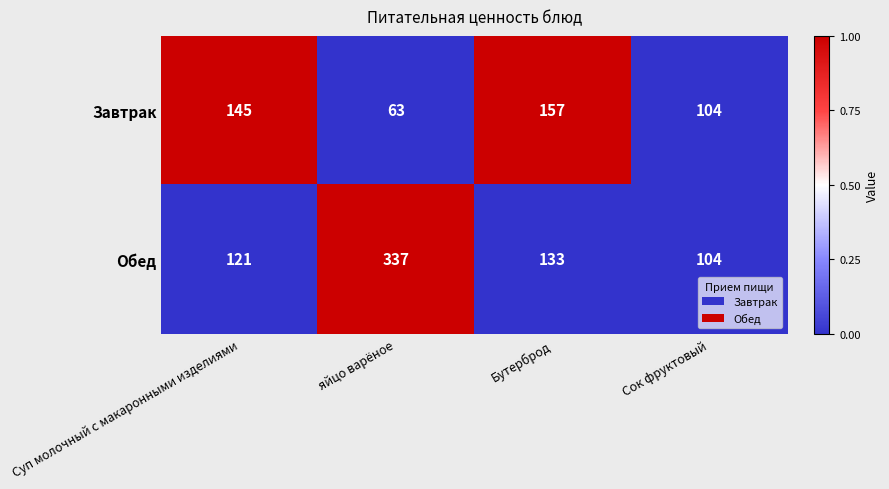

Which series has the largest total across all categories?

Обед